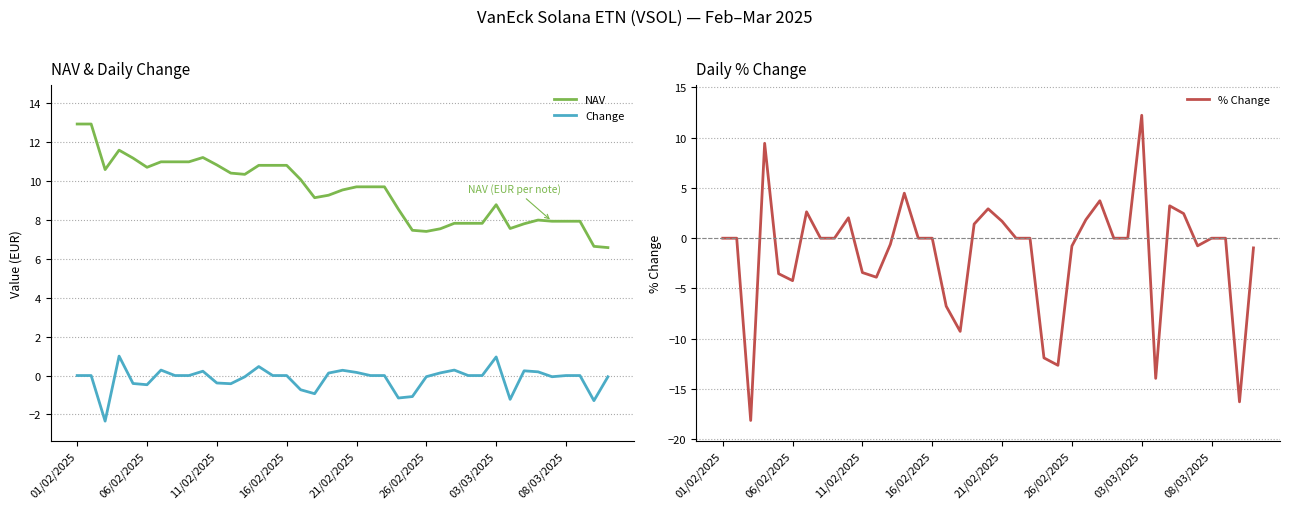

Is the value of % Change at 28 greater than the value of Change at 36?

No